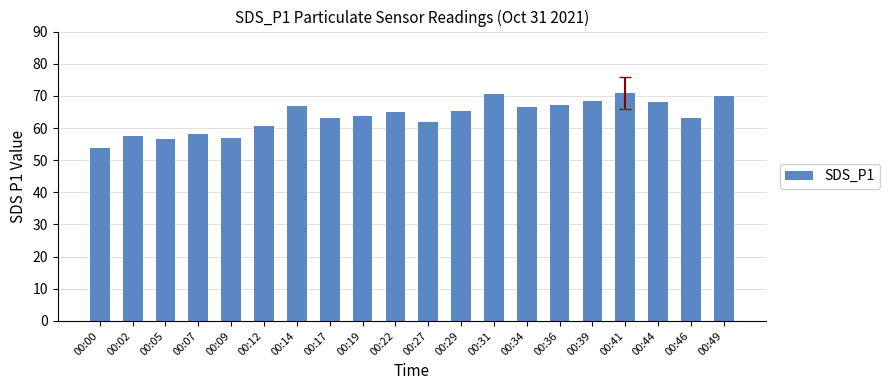

The value at 00:09 is 57.0. True or false?

True